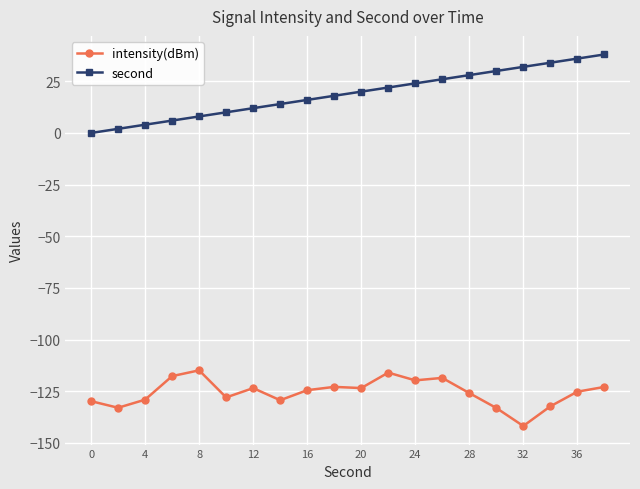

True or false: intensity(dBm) has more than 2 interior local peaks.

True